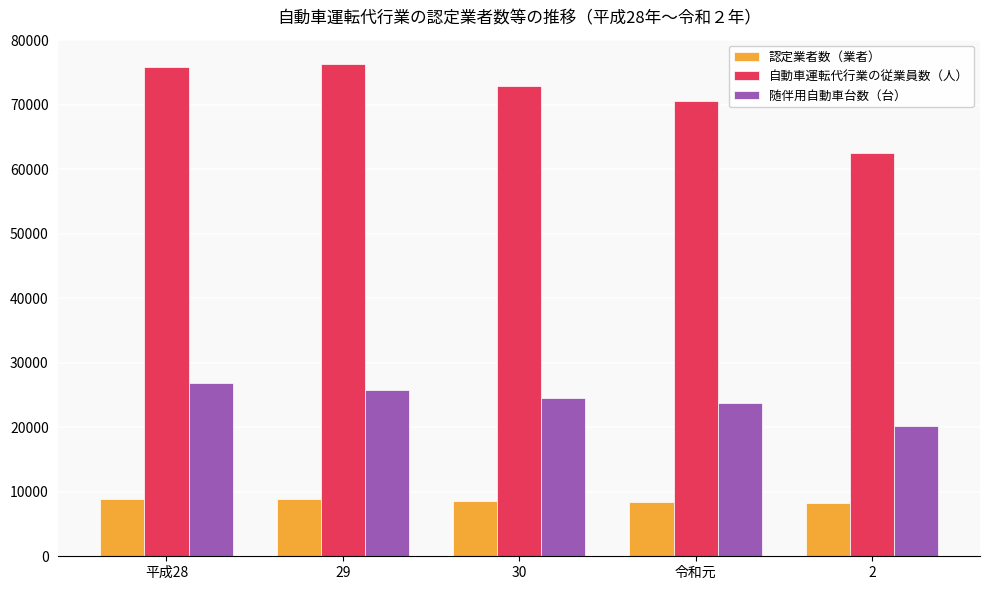

Where does the 認定業者数（業者） series first go above 8637?

平成28